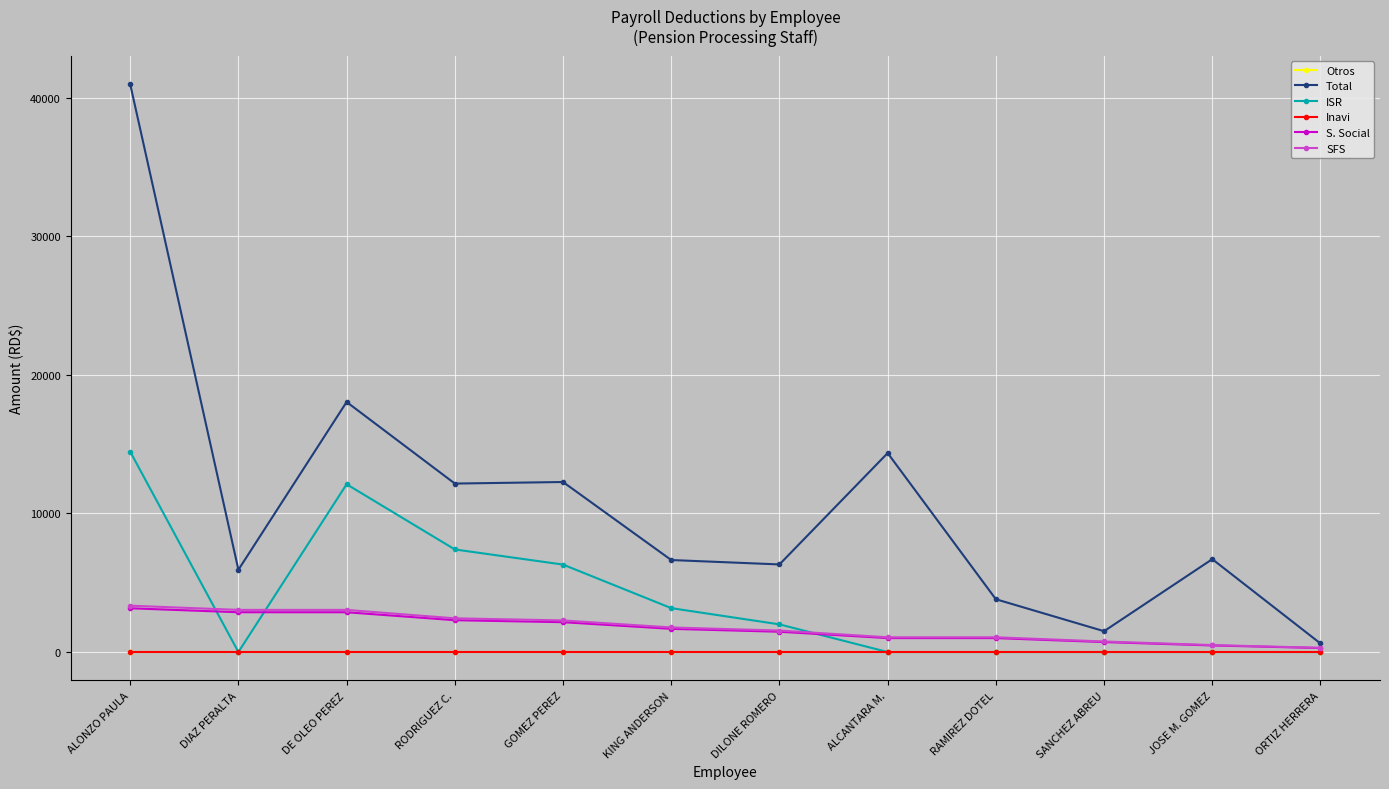

Which label corresponds to the largest value in the chart?

ALONZO PAULA